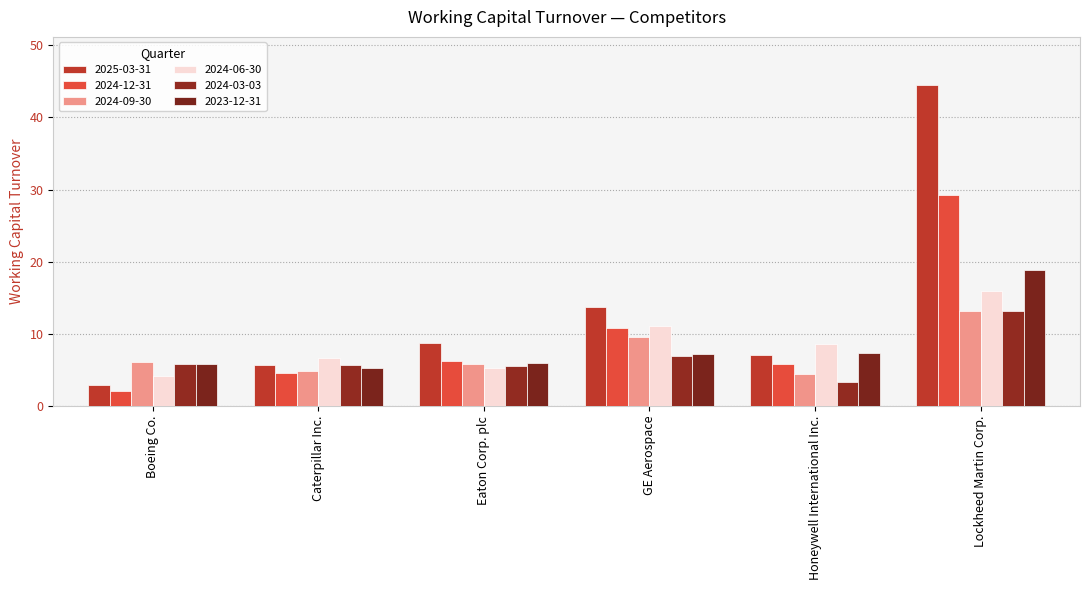

List the labels in order of 2025-03-31 value, largest first.

Lockheed Martin Corp., GE Aerospace, Eaton Corp. plc, Honeywell International Inc., Caterpillar Inc., Boeing Co.